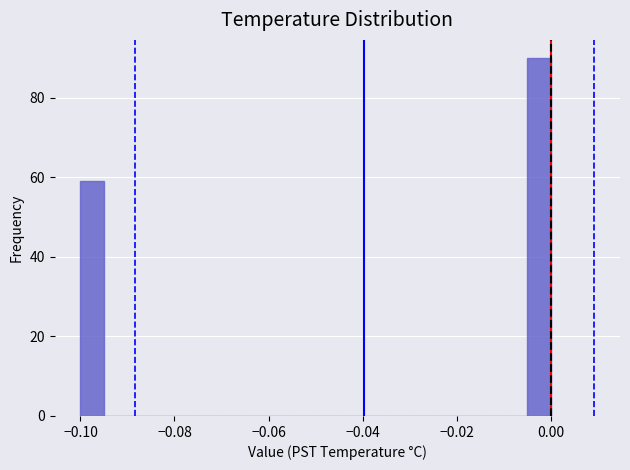

Read against the x-axis, roughly where is the centre of the tallest bar?

-0.002